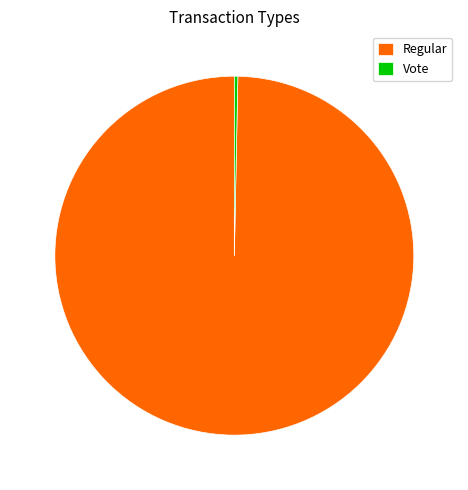

How many segments does this pie chart have?

2